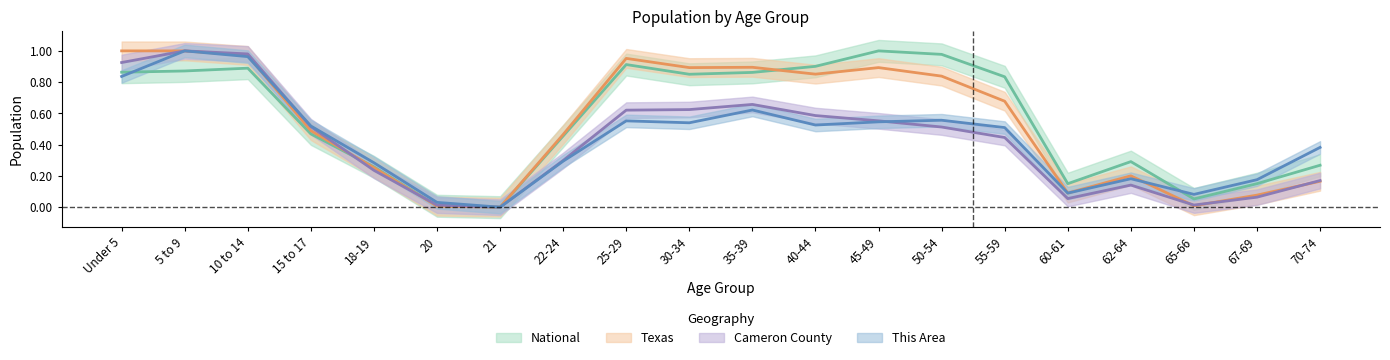

What is the difference between the second highest and second lowest values in the National series?

1.0